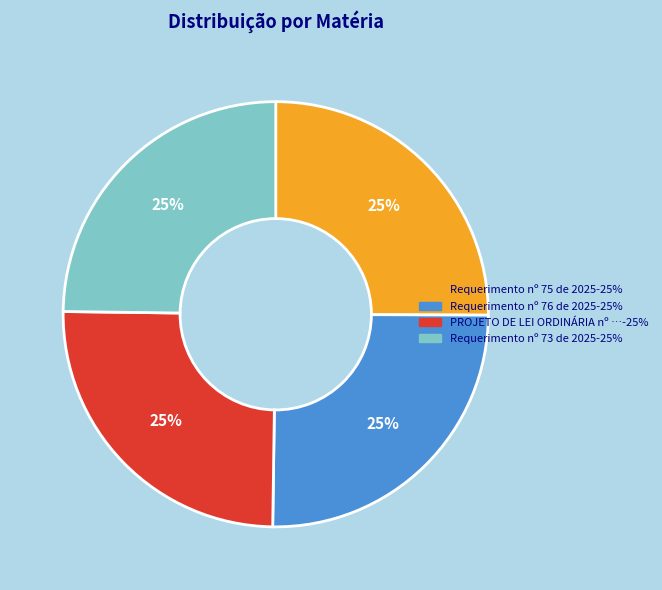

Does any single category account for the majority?

No